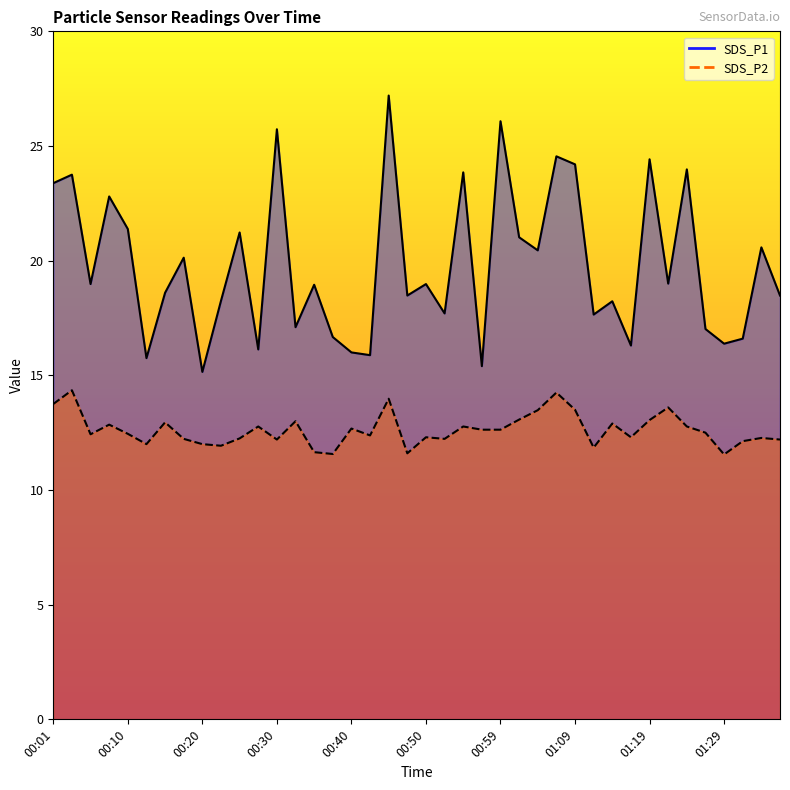

Rank the categories by SDS_P1 value from lowest to highest.

00:20, 00:57, 00:13, 00:42, 00:40, 00:27, 01:17, 01:29, 01:32, 00:37, 01:27, 00:32, 01:12, 00:52, 01:14, 00:23, 00:47, 01:37, 00:15, 00:35, 00:05, 00:50, 01:22, 00:18, 01:04, 01:34, 01:02, 00:25, 00:10, 00:08, 00:01, 00:03, 00:55, 01:24, 01:09, 01:19, 01:07, 00:30, 00:59, 00:45